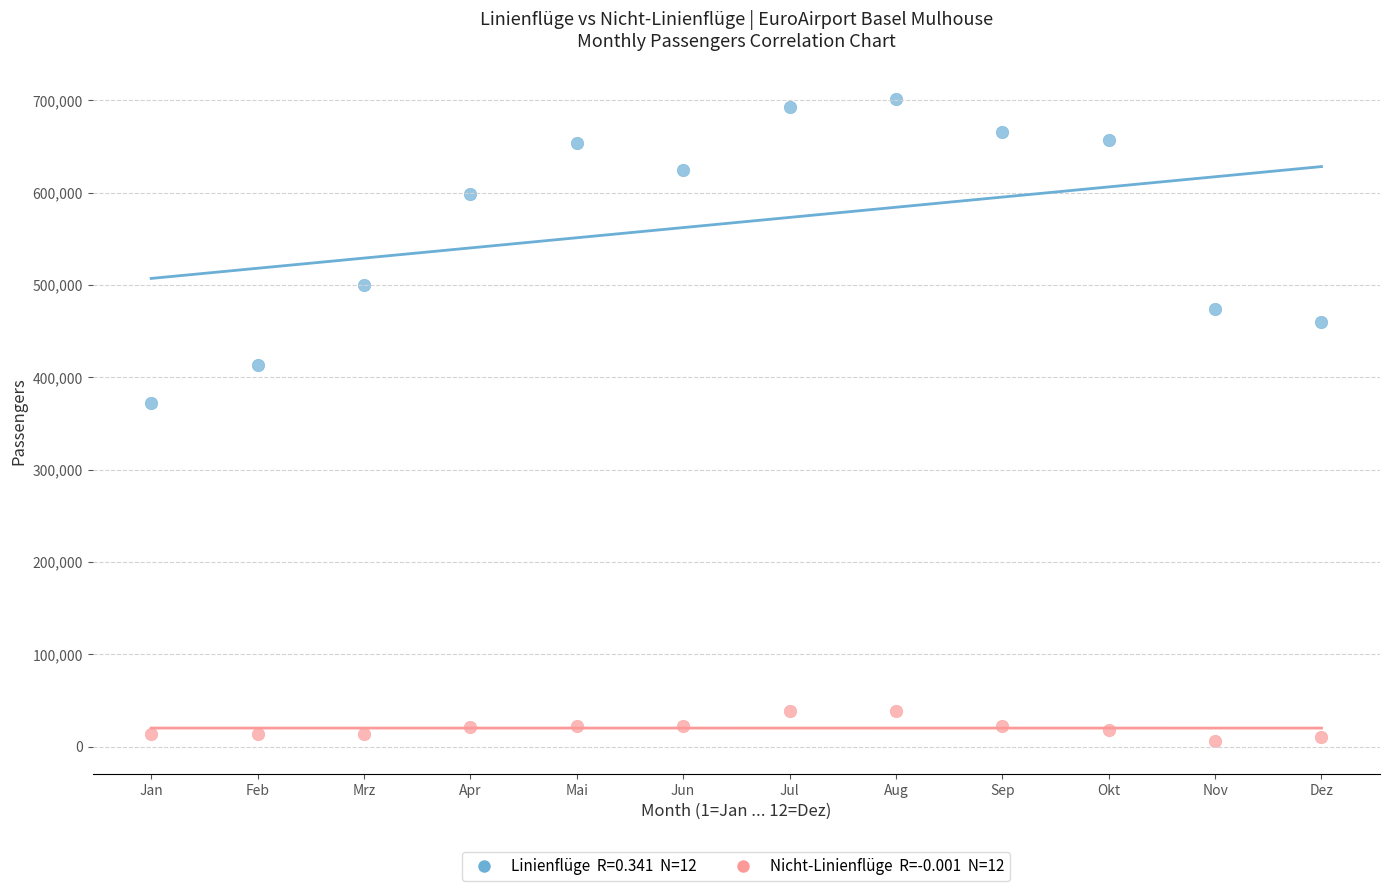

Across all series, what Y value is closest to 353249?

372086